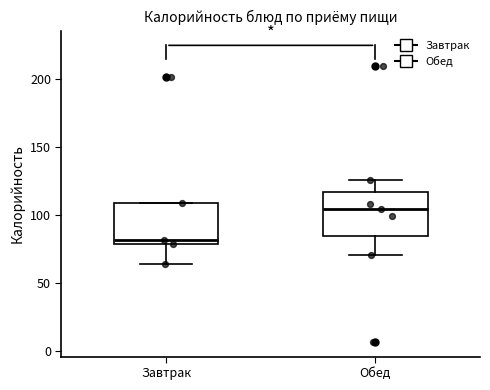

Where is the lower edge of the box for Завтрак on the y-axis? The values are not printed on the chart, so give them approximately, as read against the axis.

80